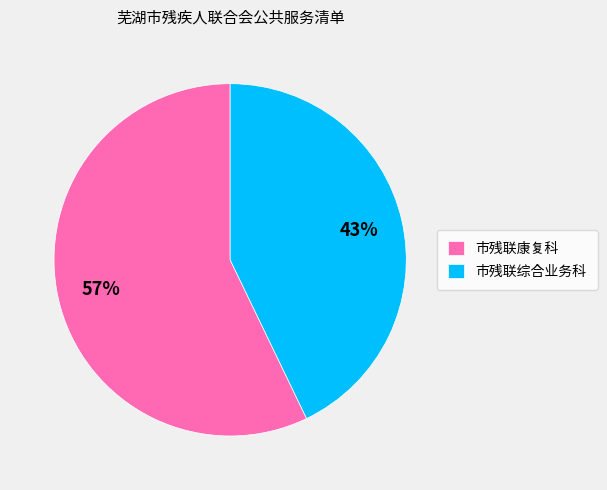

Is 市残联康复科 the majority of the pie?

Yes